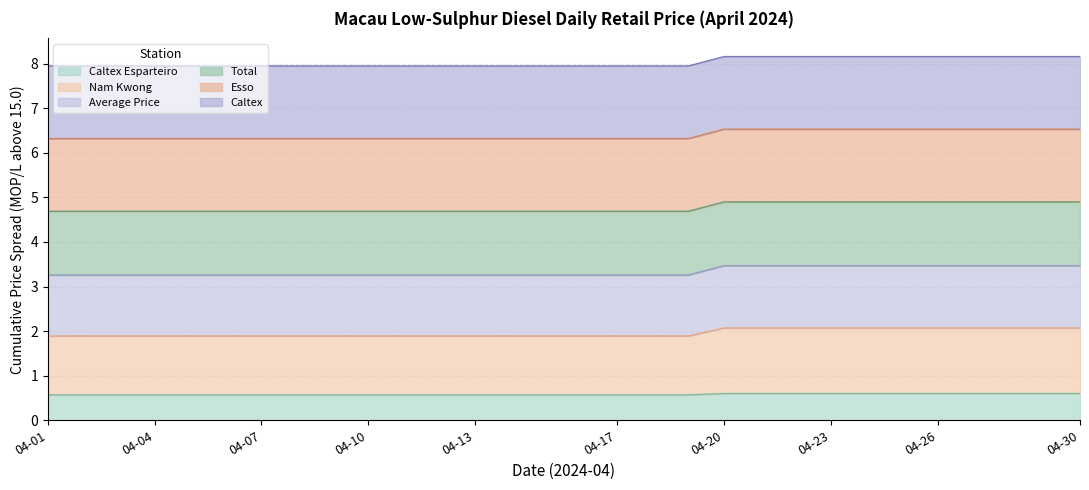

The Caltex Esparteiro series shows 2.8 at 04-24. True or false?

False